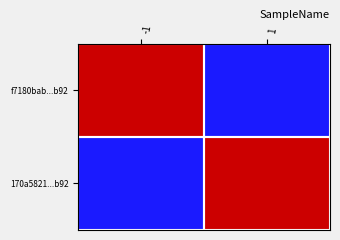

What is the spread (max minus min) of values at -1?

1812406